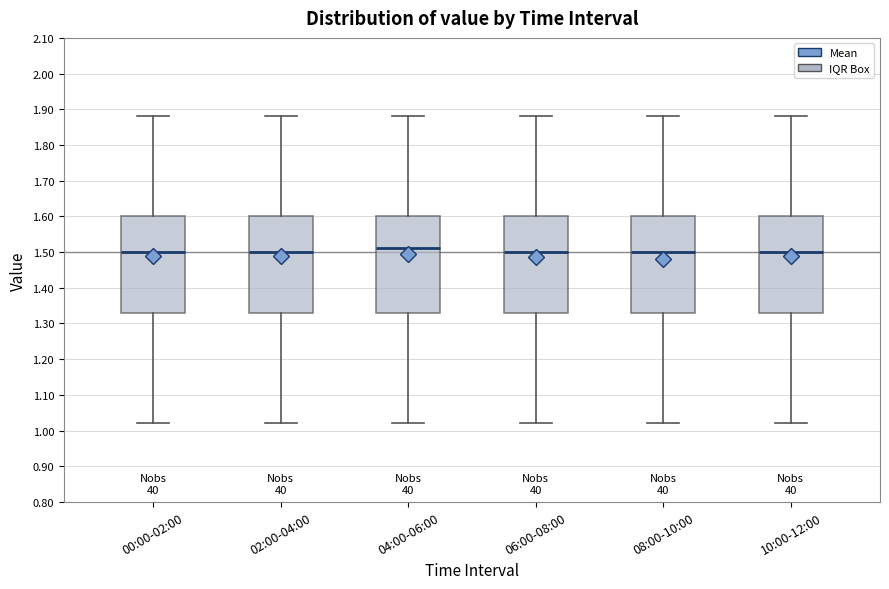

Reading left to right, transcribe this box plot: for each box, give where its median line is, the range the box spans, and where its two whiskers end, as read against the y-axis. The values are not printed on the chart, so give them approximately, as read against the axis.

00:00-02:00: median 1.50, box 1.33 to 1.60, whiskers 1.02 to 1.88
02:00-04:00: median 1.50, box 1.33 to 1.60, whiskers 1.02 to 1.88
04:00-06:00: median 1.51, box 1.33 to 1.60, whiskers 1.02 to 1.88
06:00-08:00: median 1.50, box 1.33 to 1.60, whiskers 1.02 to 1.88
08:00-10:00: median 1.50, box 1.33 to 1.60, whiskers 1.02 to 1.88
10:00-12:00: median 1.50, box 1.33 to 1.60, whiskers 1.02 to 1.88